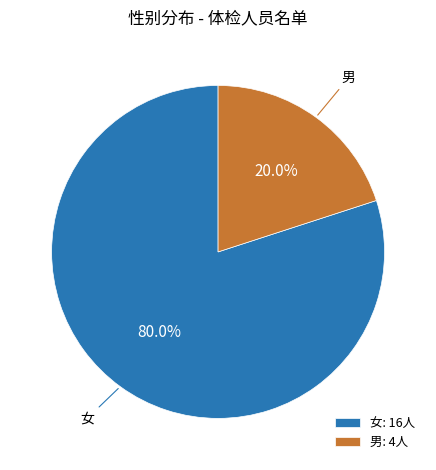

Which category has the biggest portion of the pie?

女